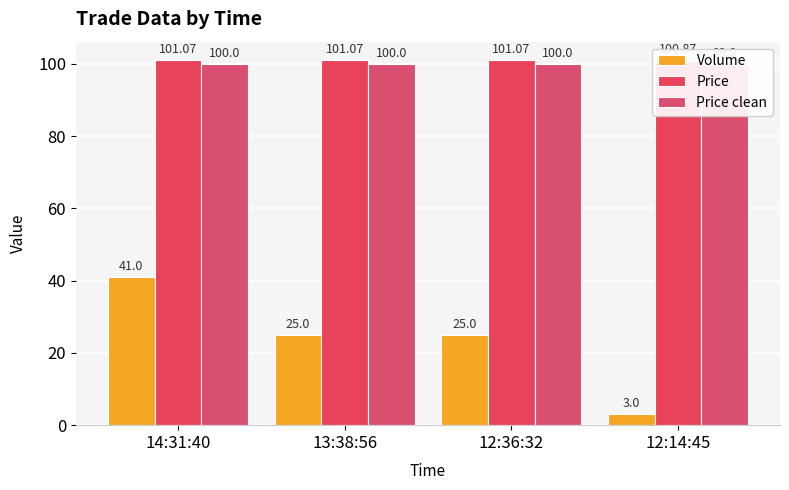

Where does the Volume series first go above 25?

14:31:40